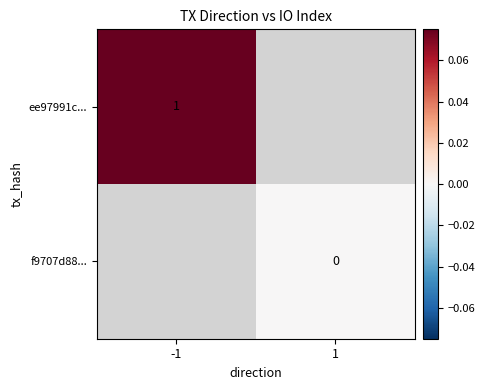

How many categories are shown in the chart?

2